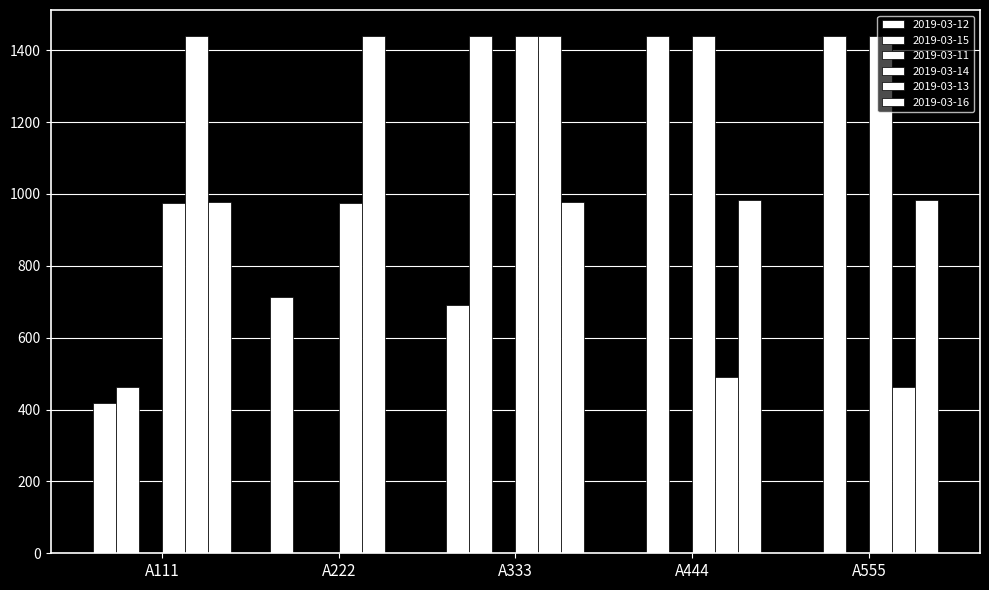

Are the bars grouped side by side (vs. stacked)?

Yes